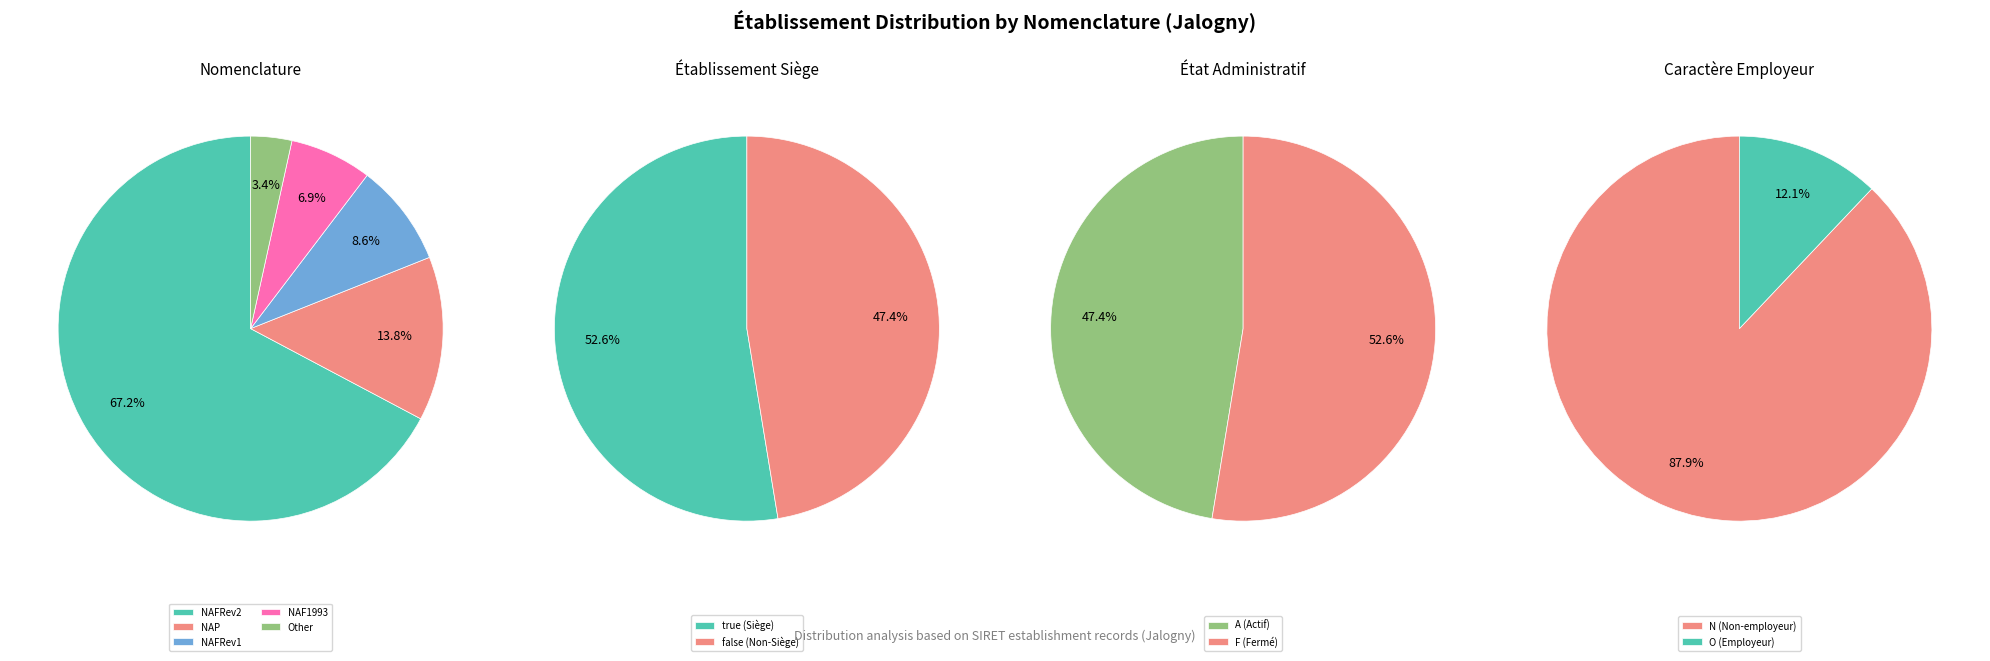

Combined, do NAP and NAFRev2 account for over 50%?

Yes